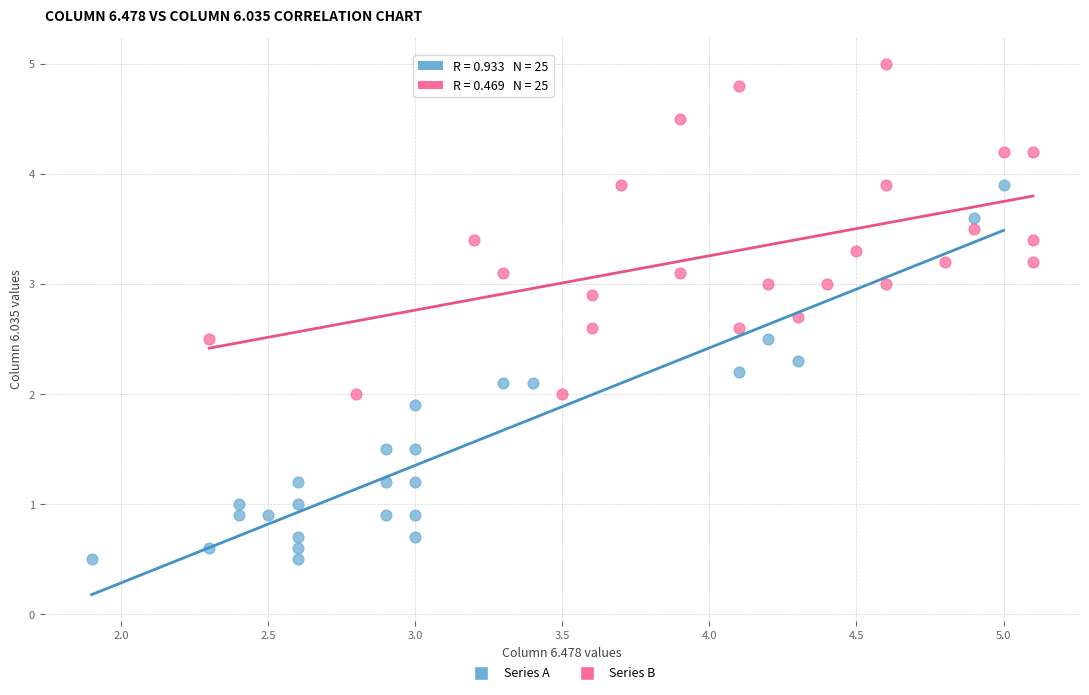

Which series contains the highest Y value?

Series B